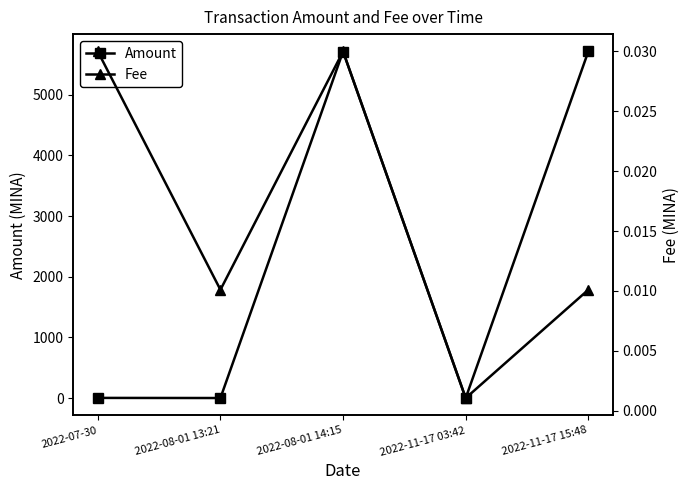

What are all the series names shown in the legend?

Amount, Fee